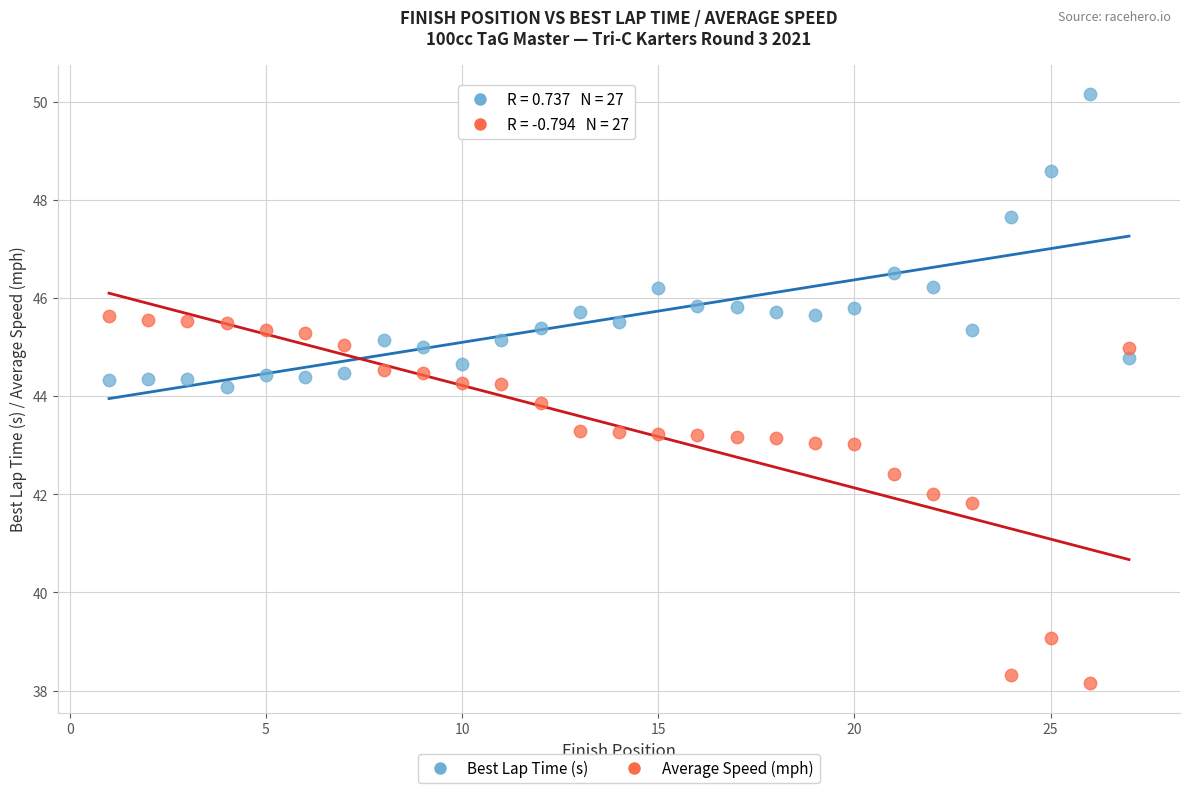

Which series has the widest spread of Y values?

Average Speed (mph)